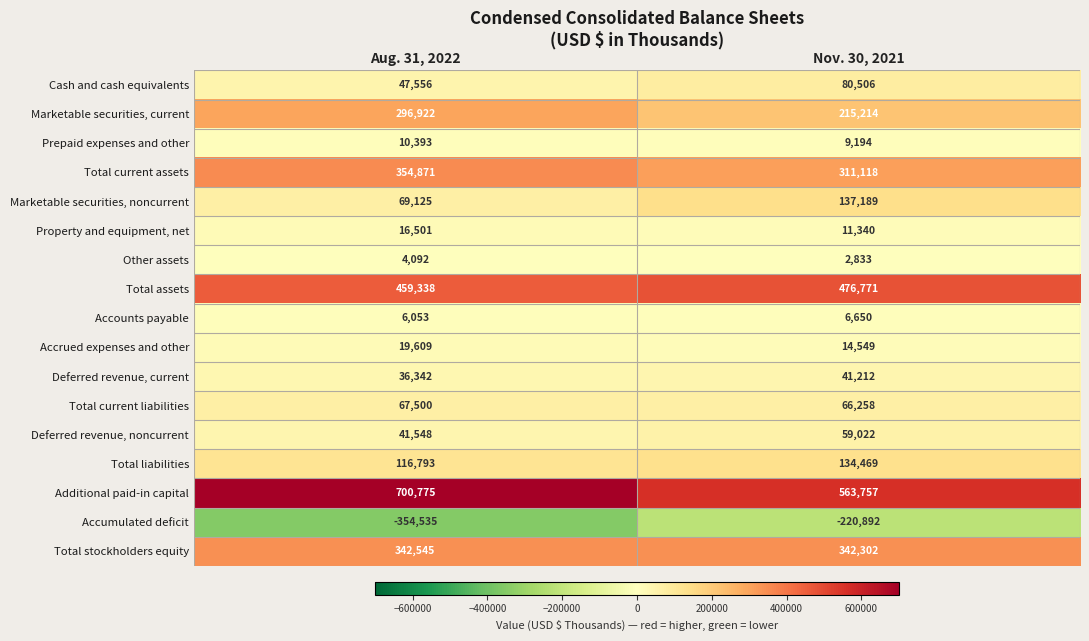

Rank the categories by Prepaid expenses and other value from lowest to highest.

Nov. 30, 2021, Aug. 31, 2022